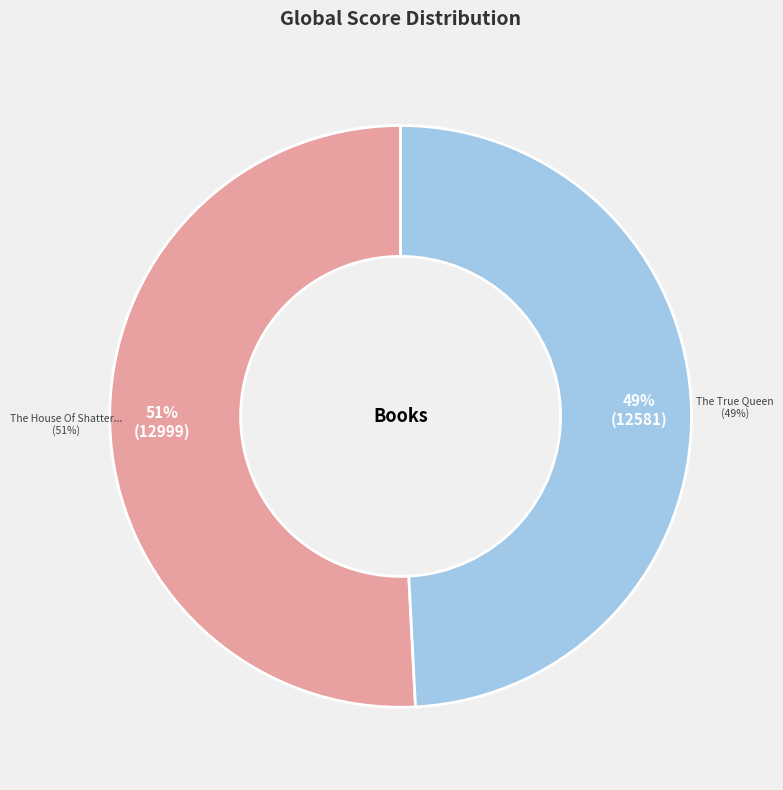

To the nearest percent, what portion does The House Of Shattered Wings represent?

51%